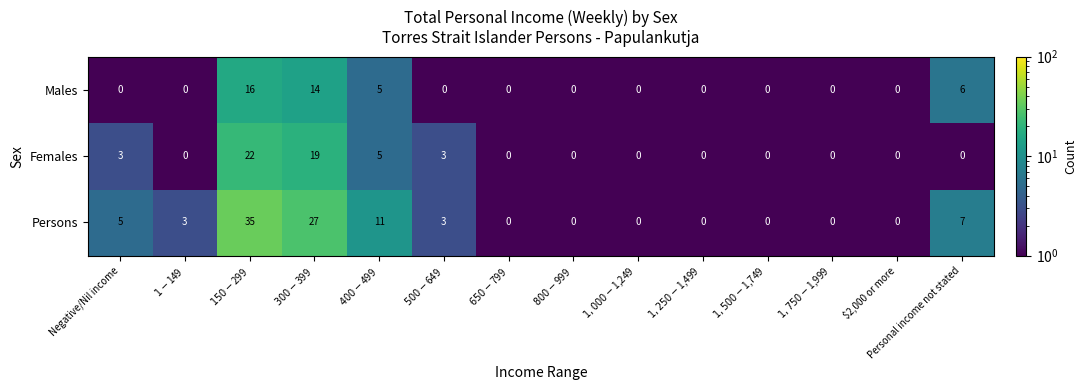

At which category is the sum across all series the highest?

$150-$299